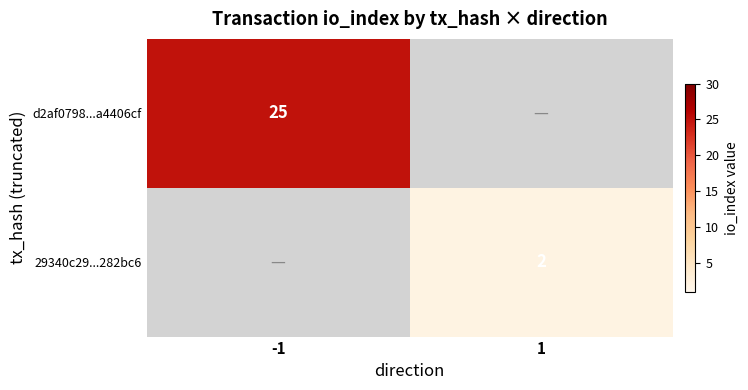

Is the value of 29340c29...282bc6 at 1 greater than the value of d2af0798...a4406cf at -1?

No